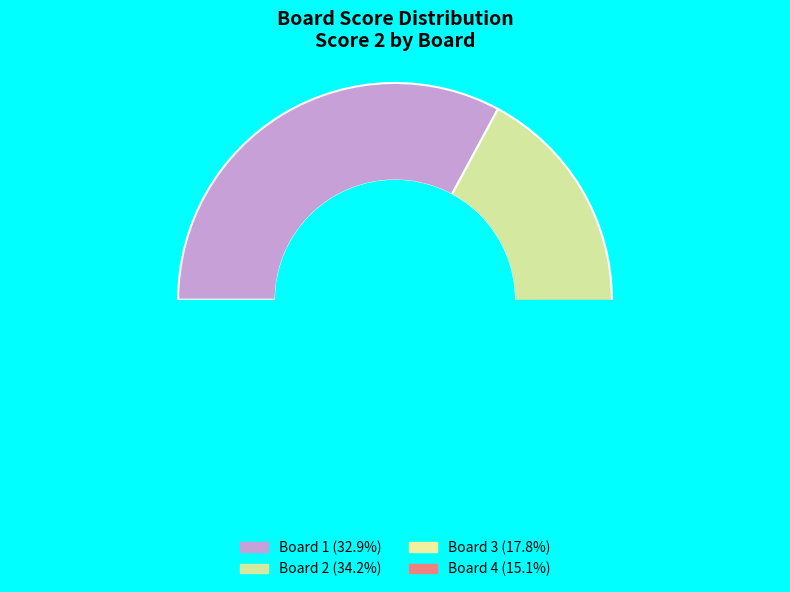

Rank the categories by value from highest to lowest.

2, 1, 3, 4